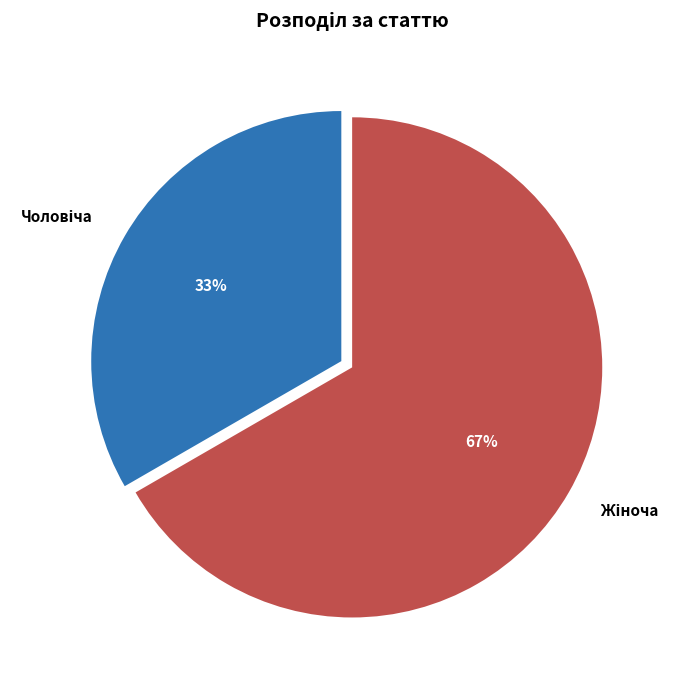

Does any single category account for the majority?

Yes